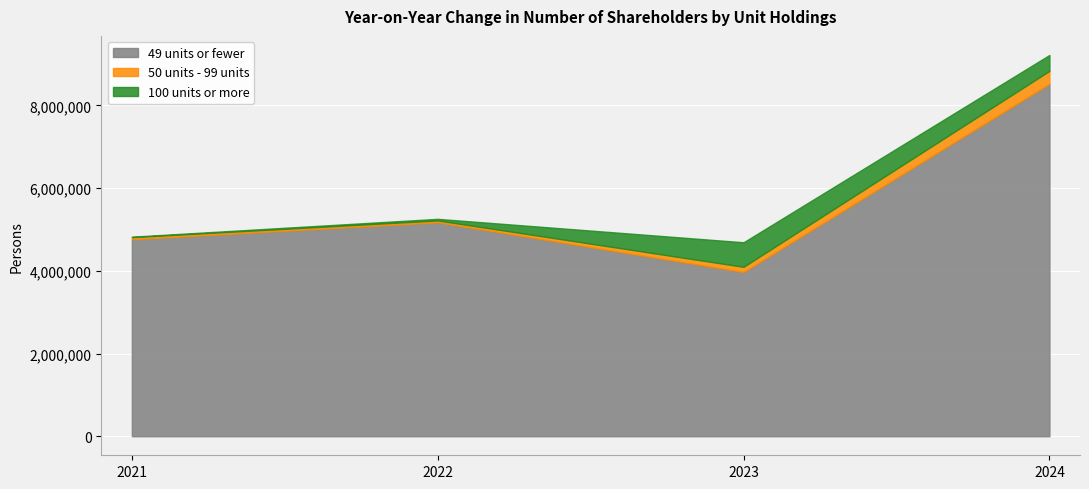

How many categories are shown in the chart?

4